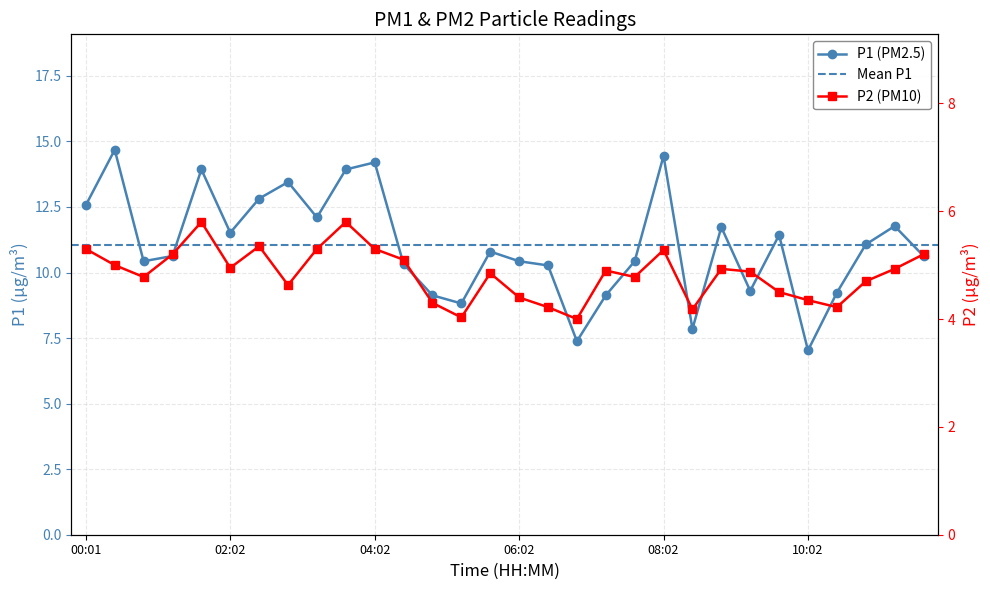

Where is the first local minimum for P1?

00:50